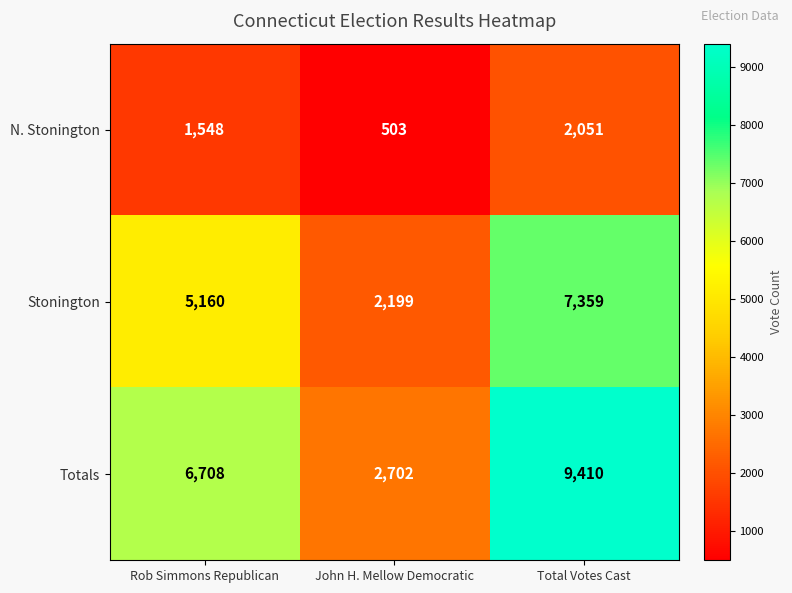

What is the difference between the highest and lowest values at Total Votes Cast?

7359